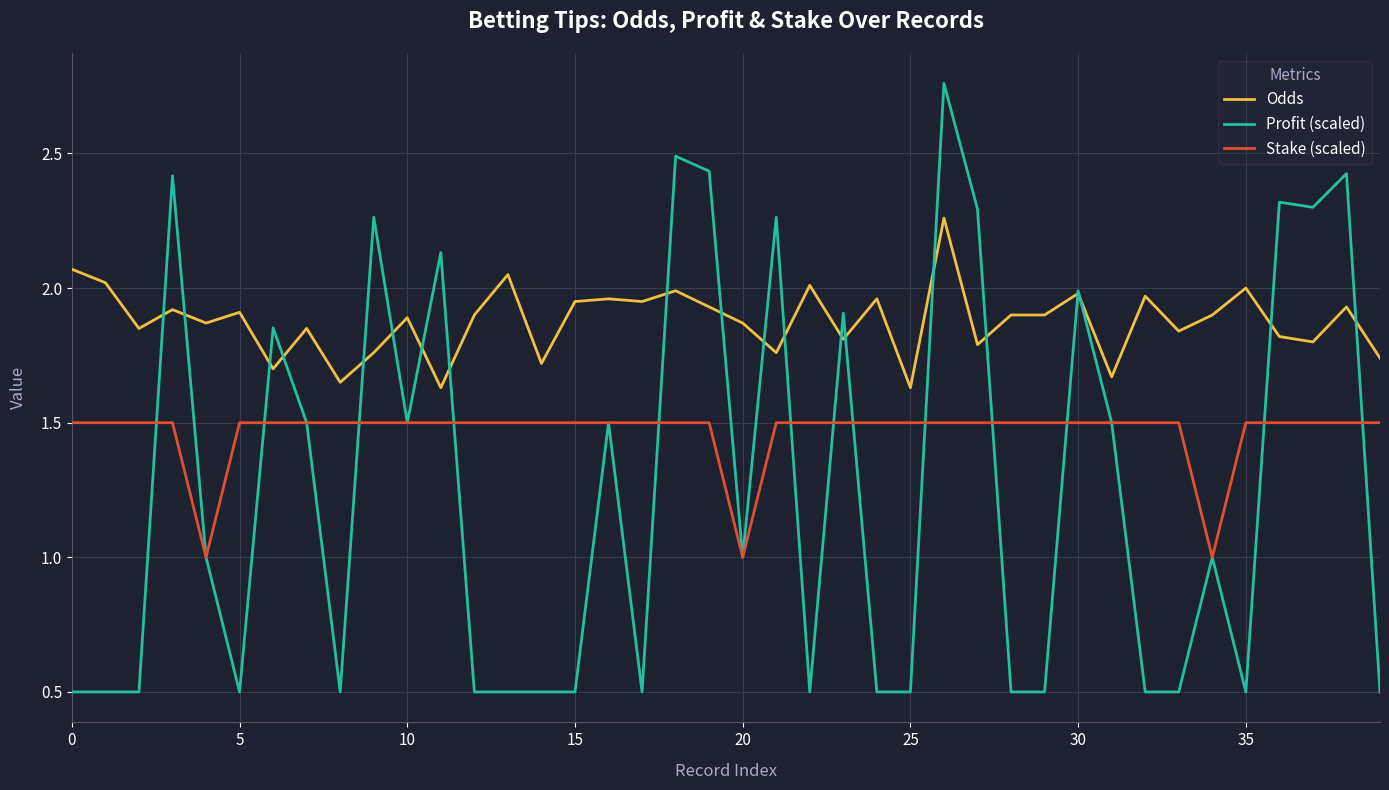

True or false: Odds and Stake (scaled) cross at least once.

False